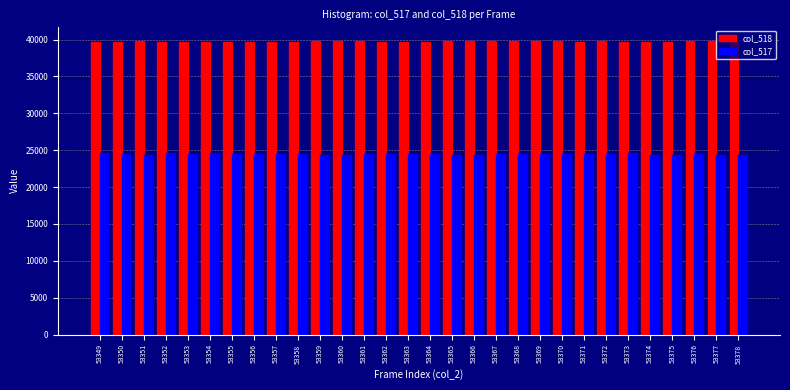

What is the lowest value of the col_518 series?

39644